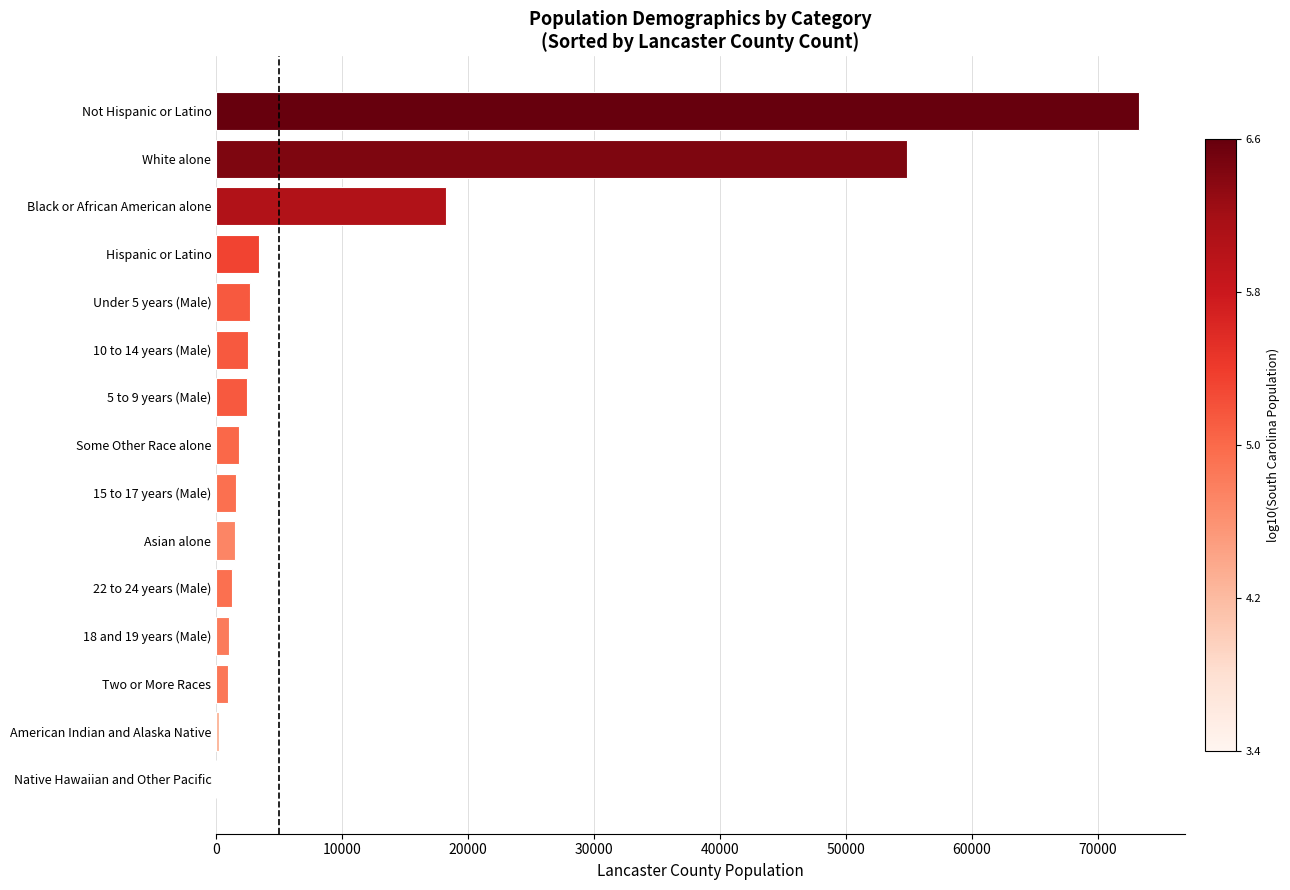

What is the average value?

11046